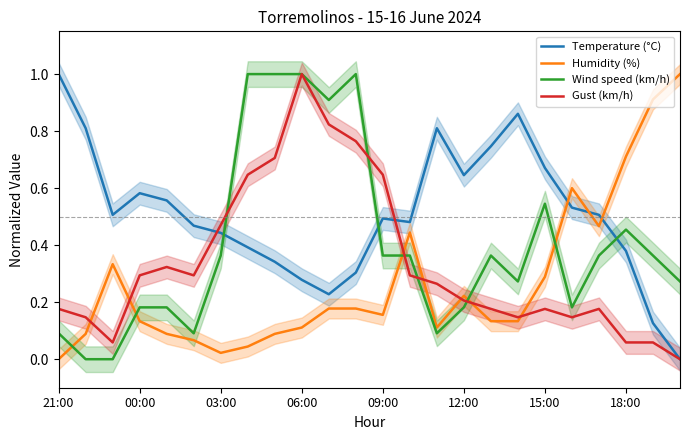

The Wind speed (km/h) series shows 0.1 at 00:00. True or false?

False